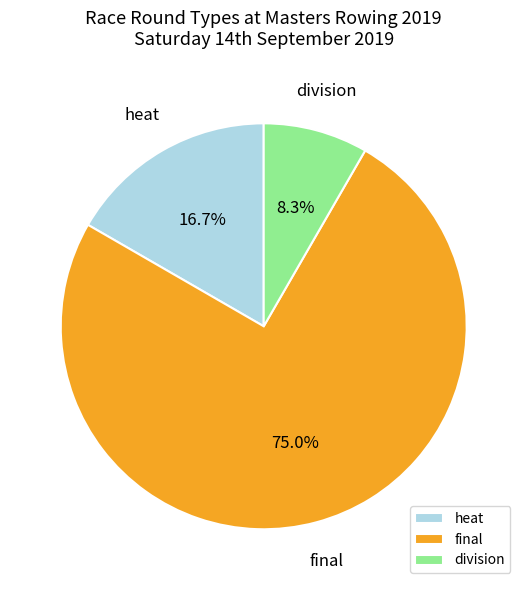

Rank the categories by value from lowest to highest.

division, heat, final